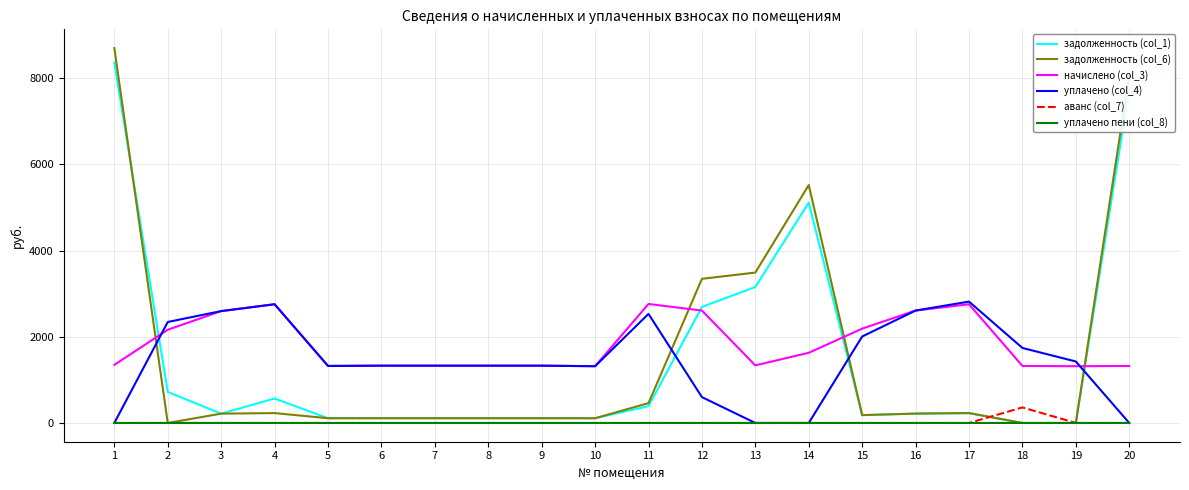

How many distinct data groups are displayed?

6